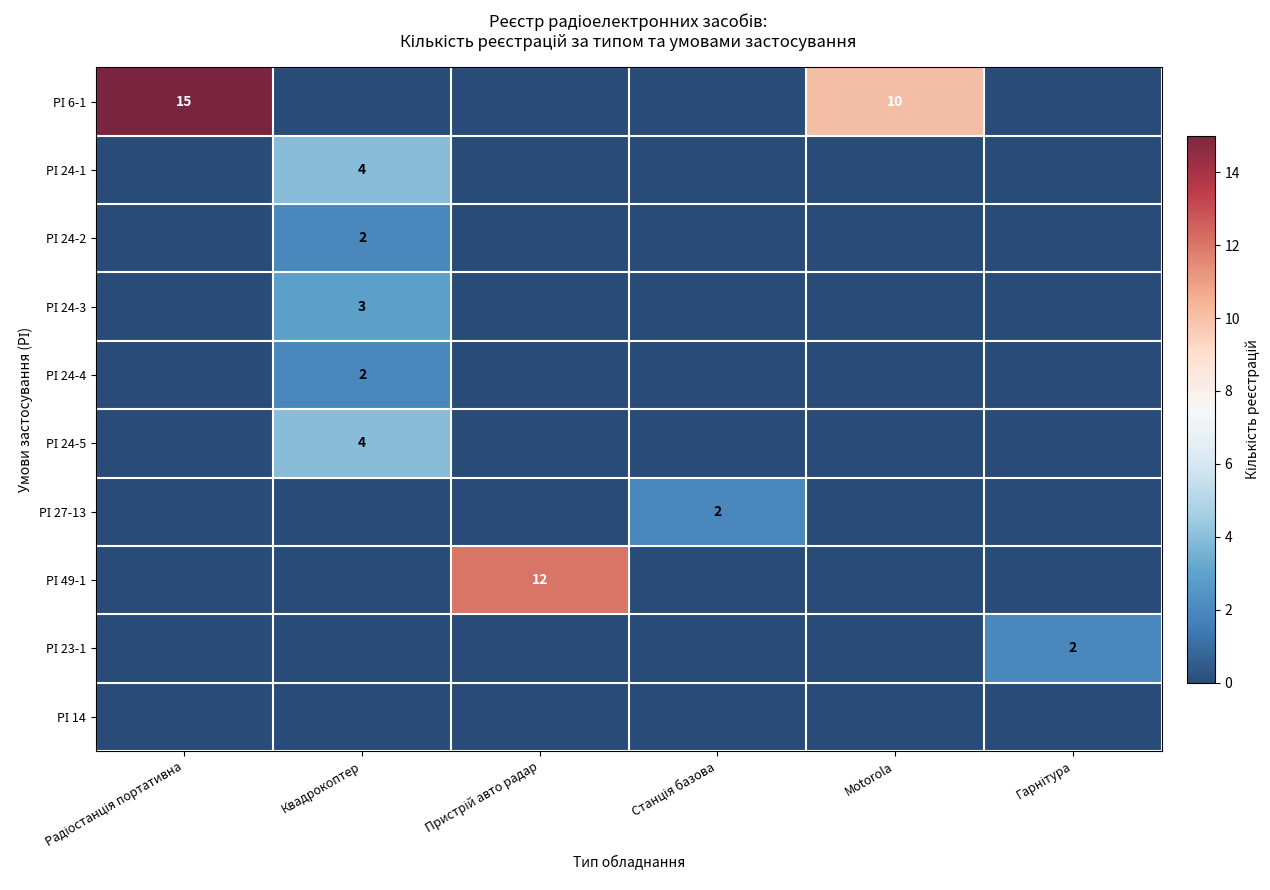

At how many categories does at least one series exceed 3?

4